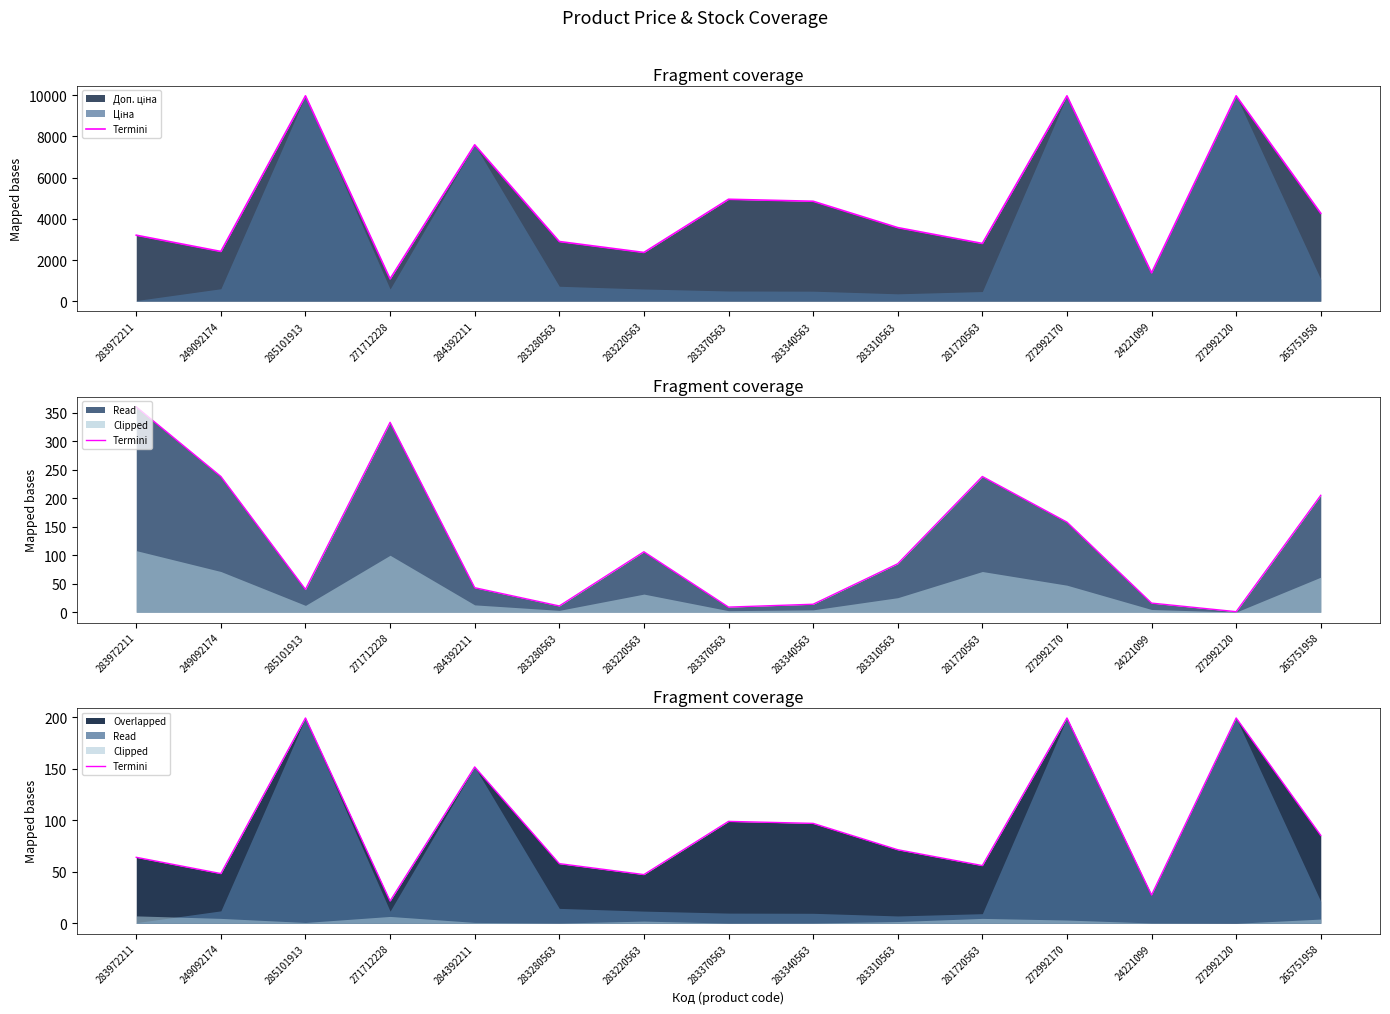

The value at 283972211 is 64.1. True or false?

True